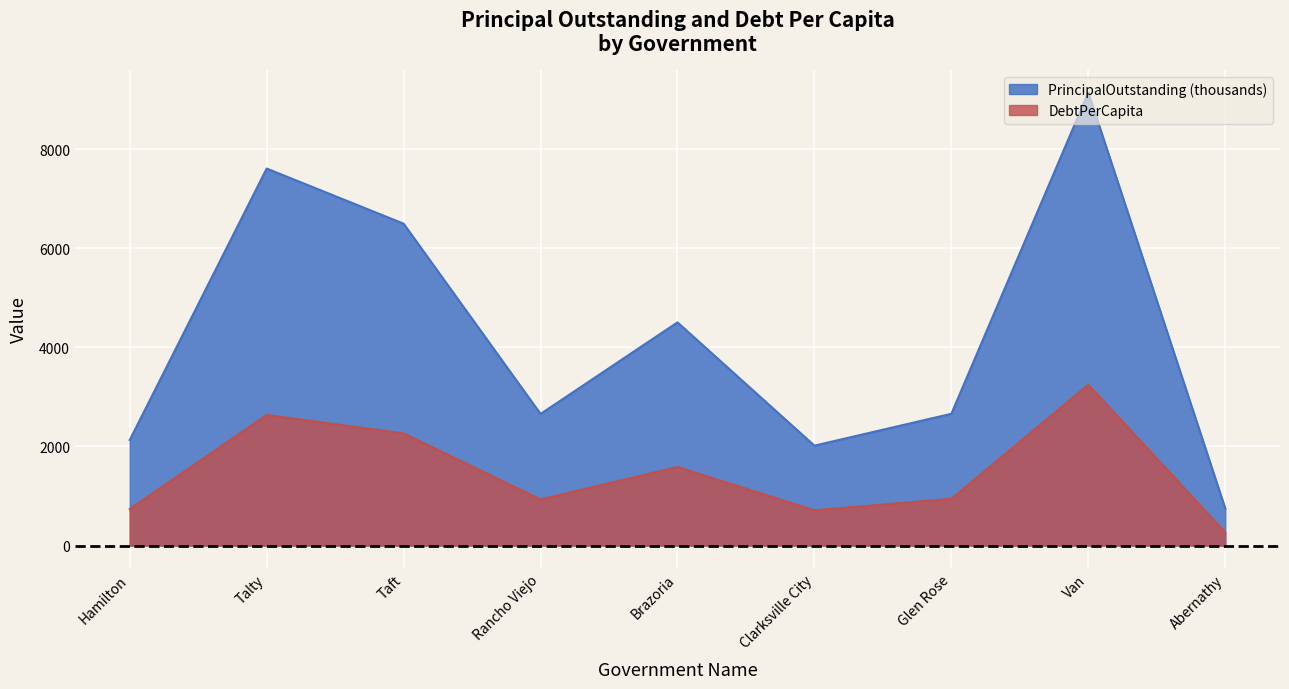

At which category does the chart reach its peak across all series?

Van